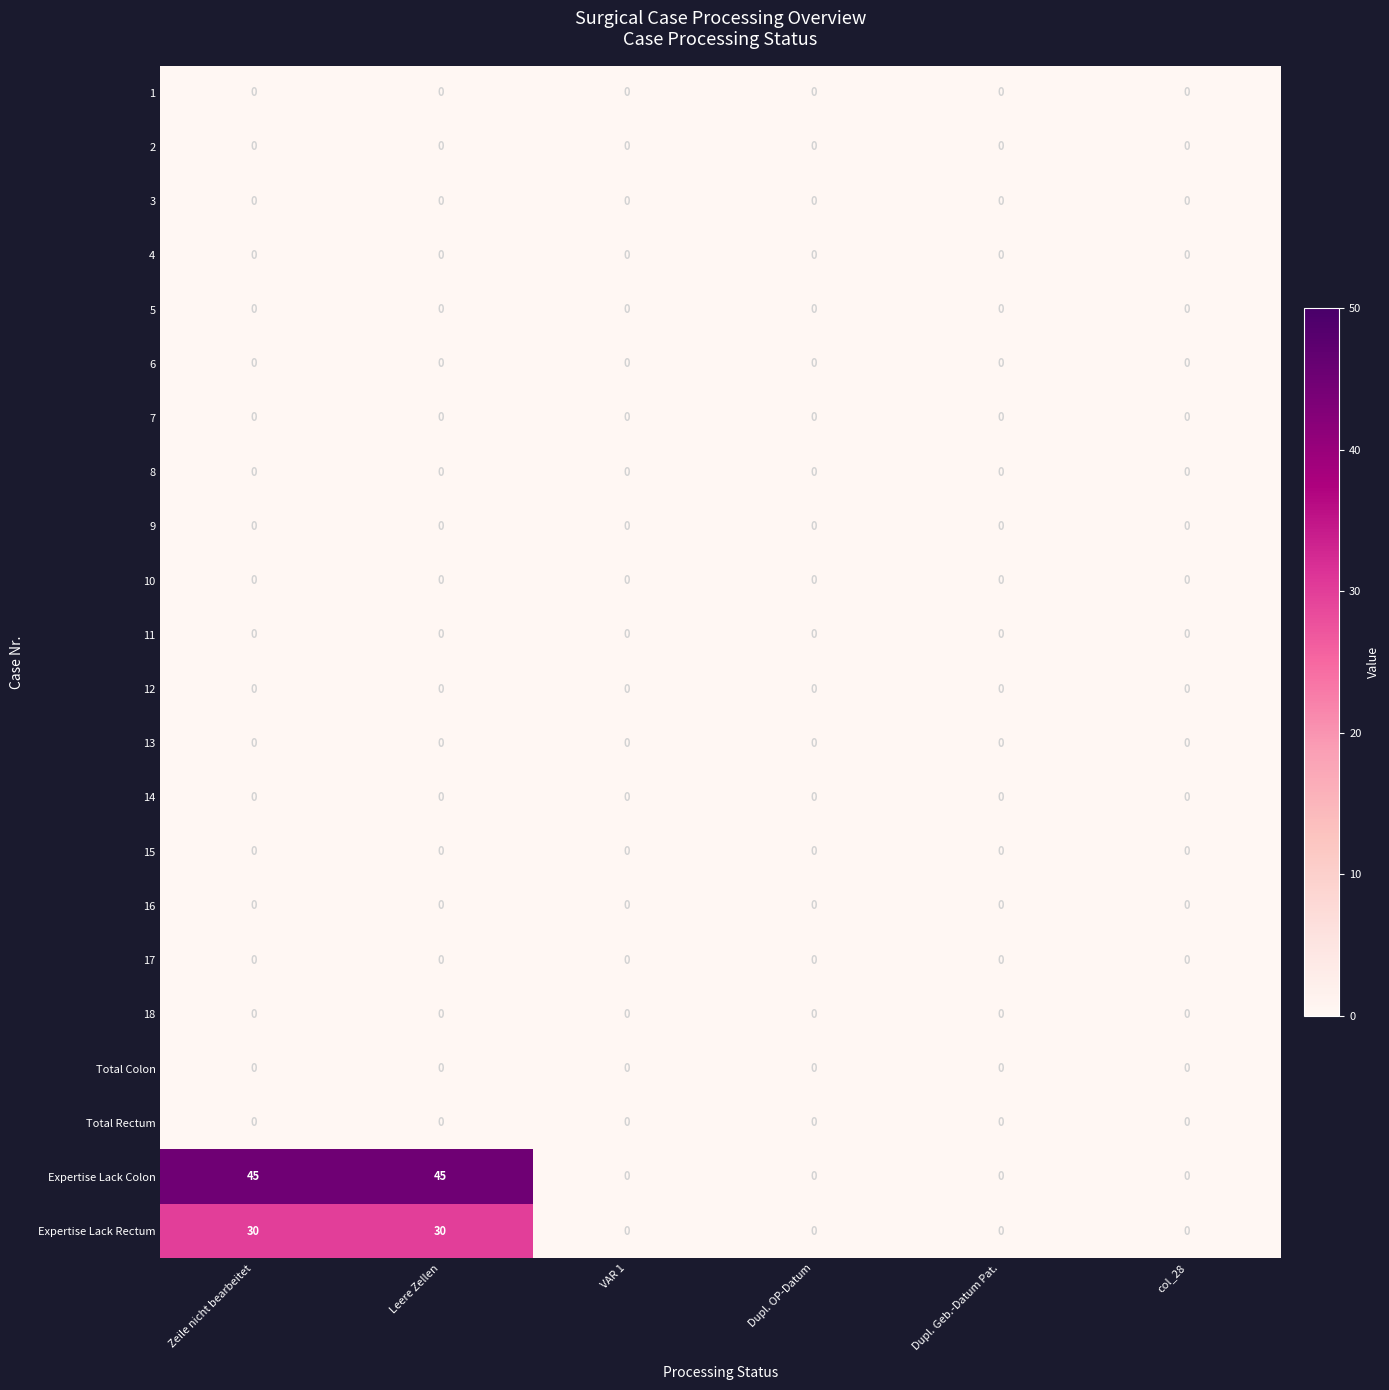

The value of Expertise Lack Rectum at VAR 1 is 0. True or false?

True